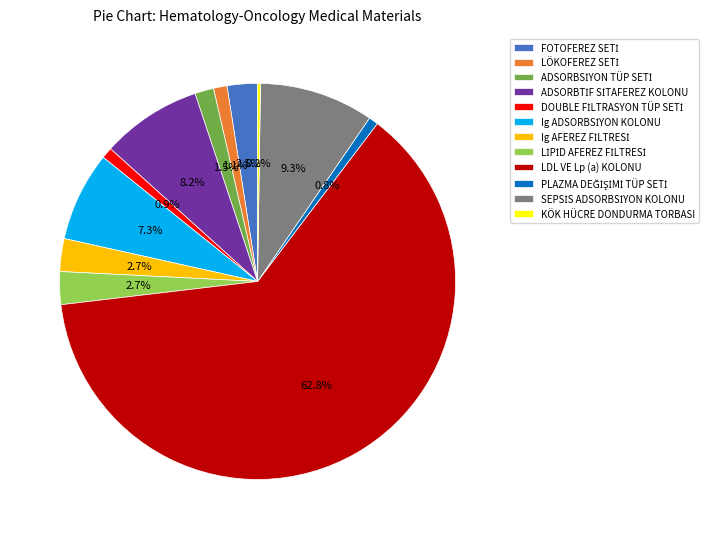

Does any single category account for the majority?

Yes